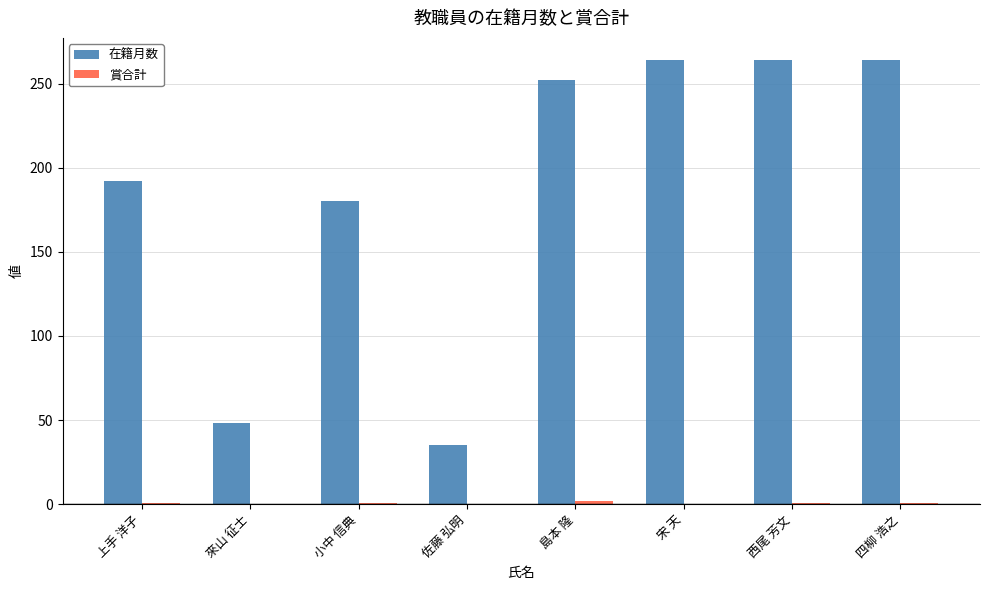

What is the maximum value shown in the chart?

264